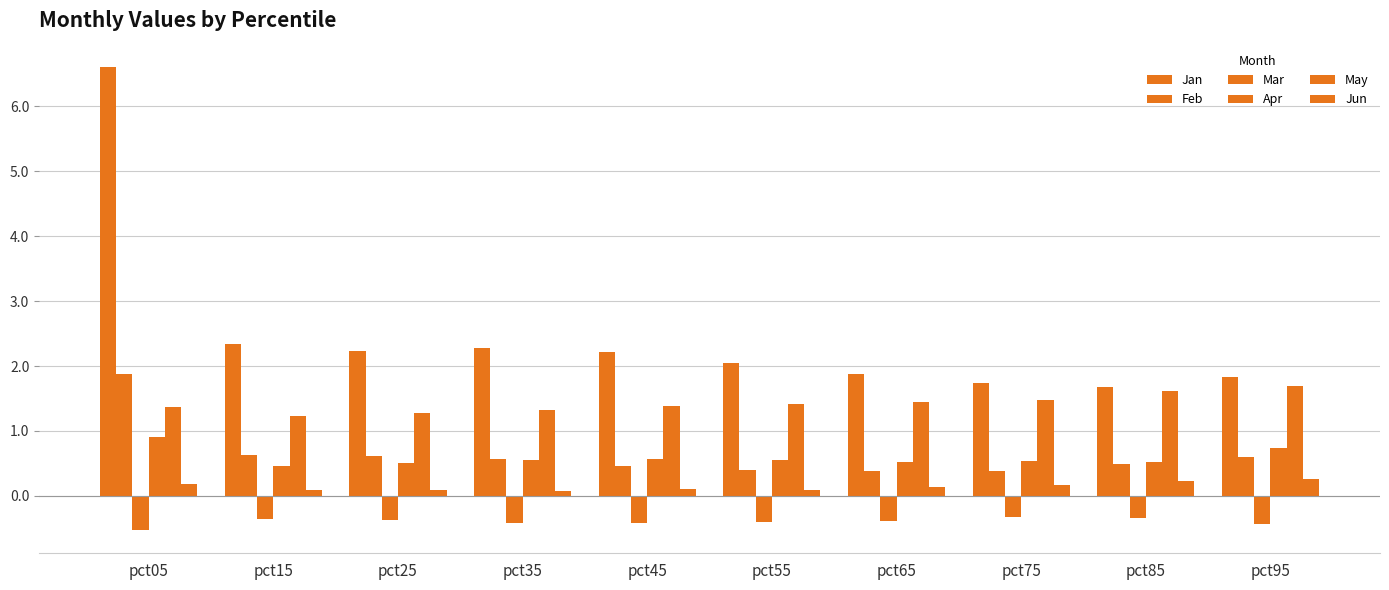

Where is Mar nearest to the value 0?

pct75